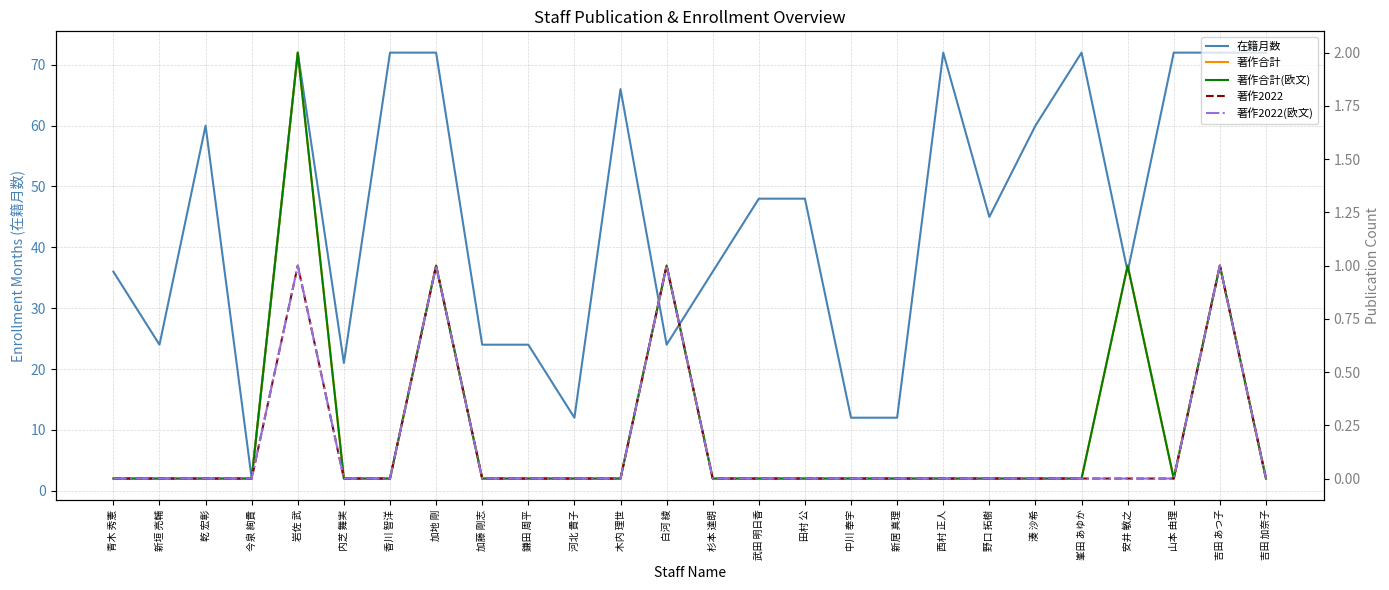

What position from the right is 加地 剛?

19